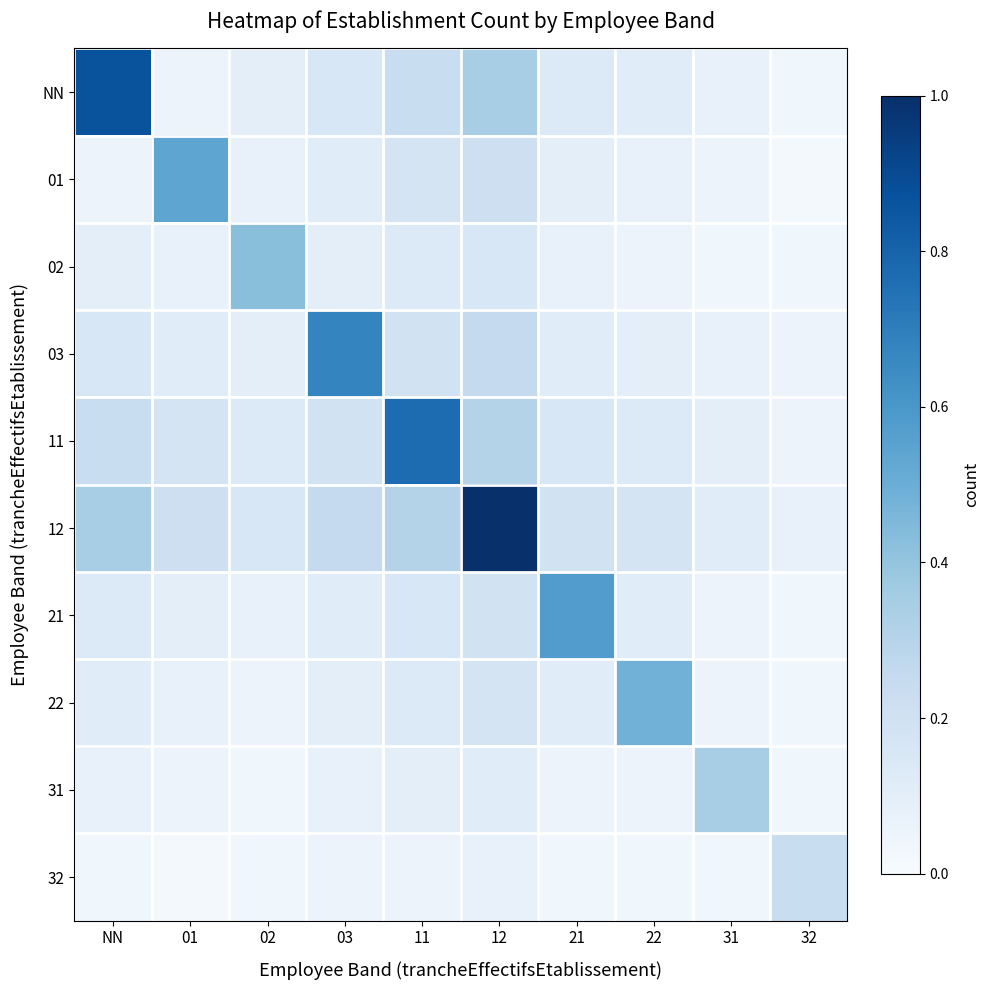

At how many categories does at least one series exceed 0?

10